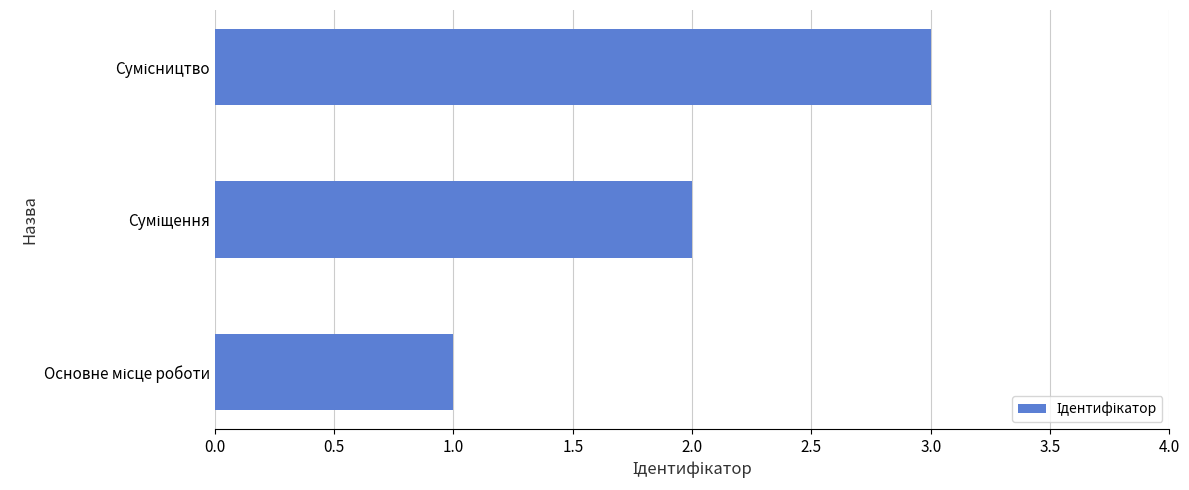

How many categories are shown in the chart?

3